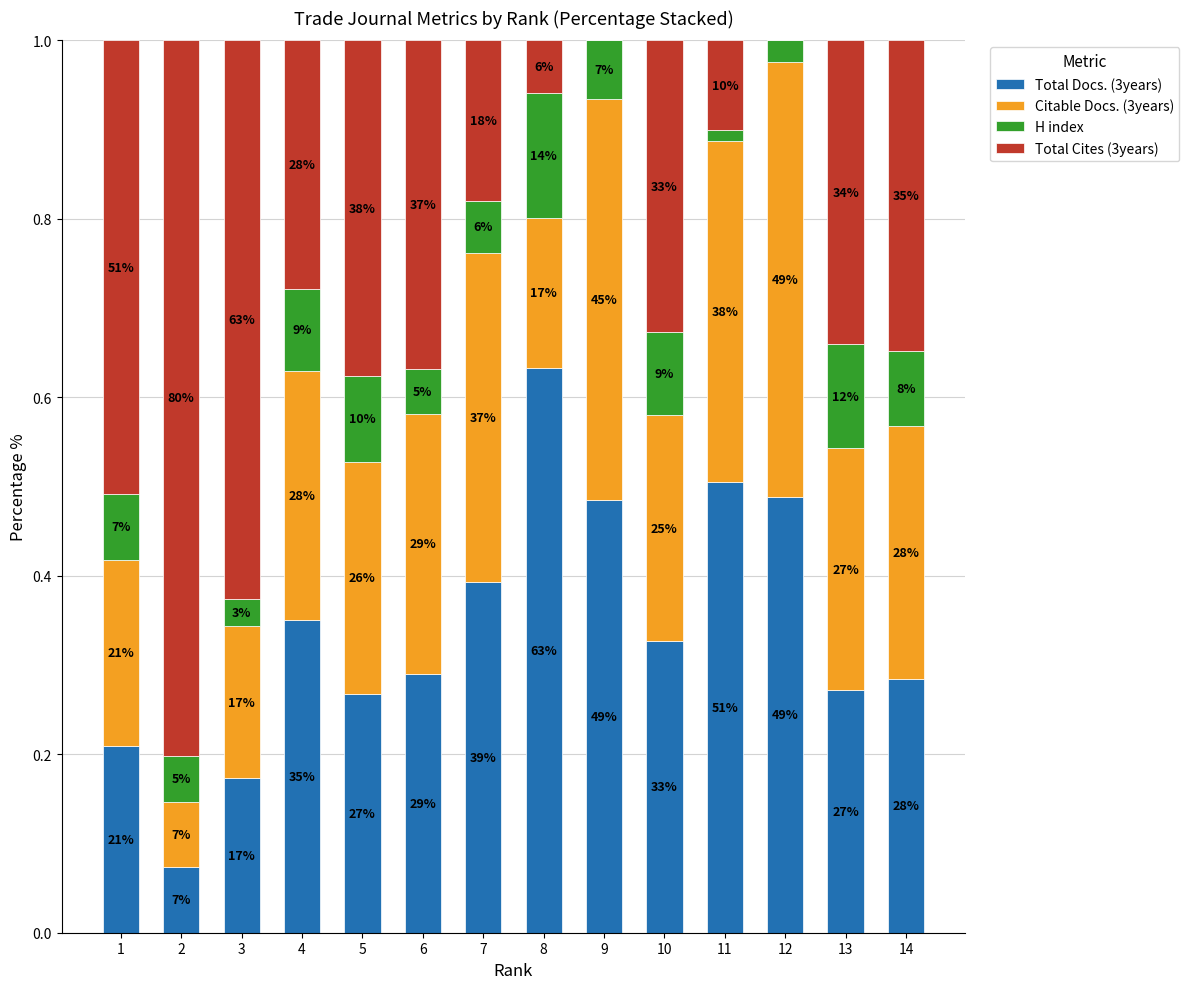

Are the bars horizontal?

No